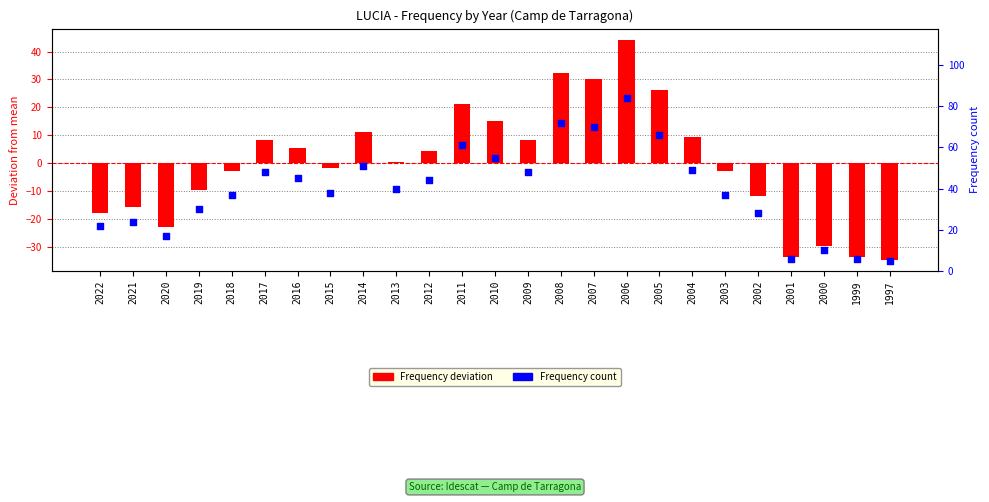

At how many categories does at least one series exceed -12?

25